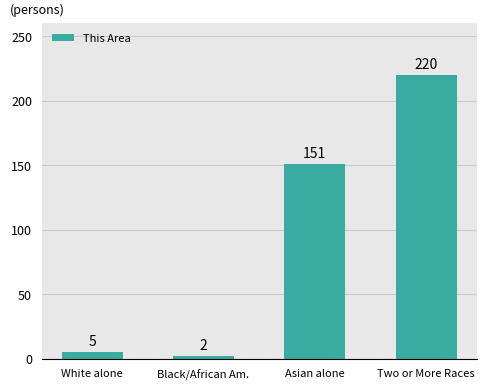

True or false: the data shows 77 at Asian alone.

False